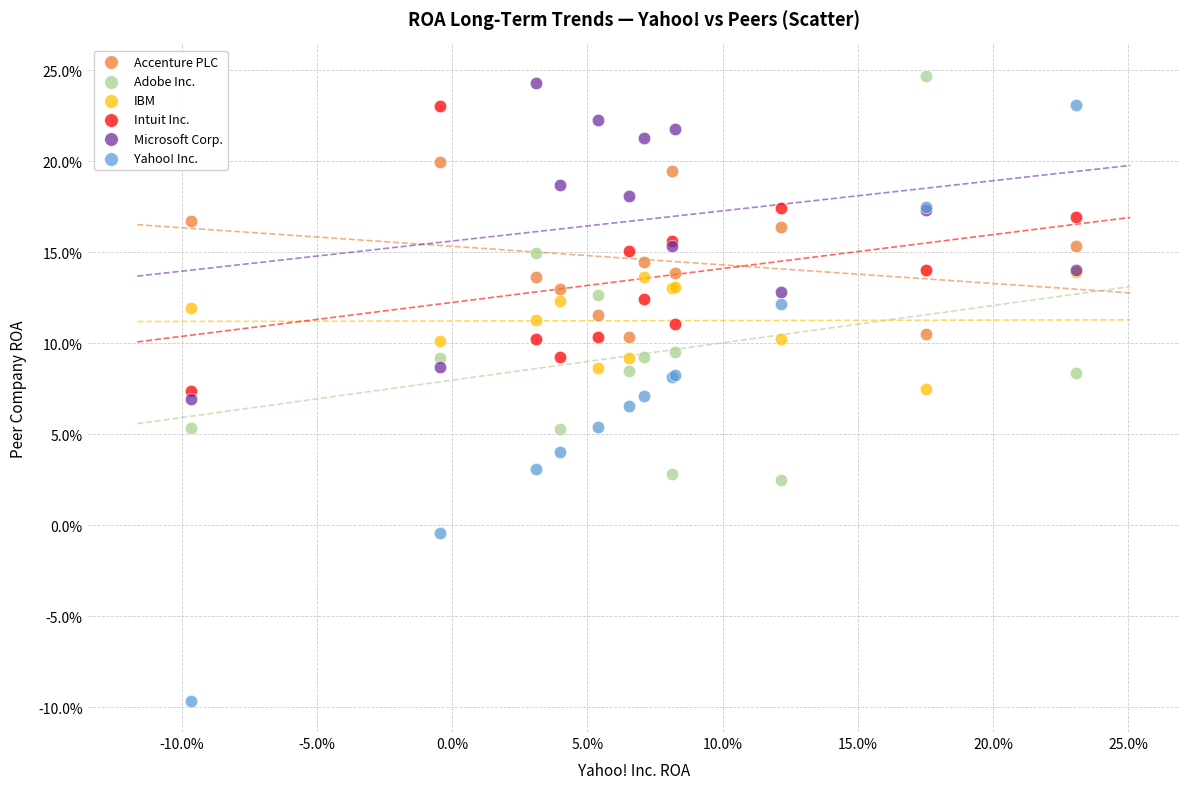

Which series contains the lowest Y value?

Yahoo! Inc.